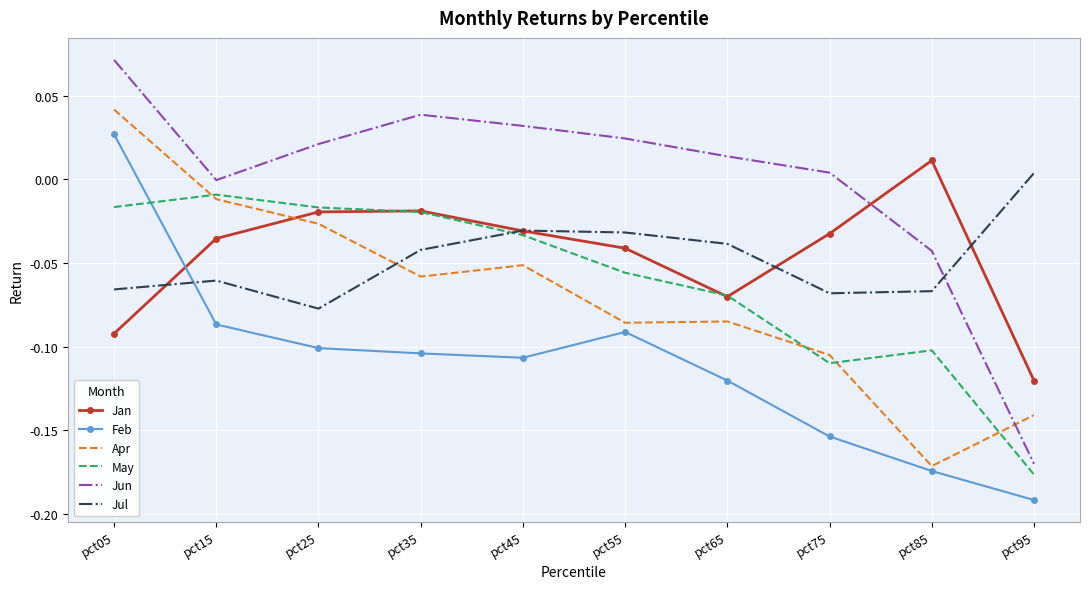

Which series ends up on top after the final intersection of Jan and Apr?

Jan